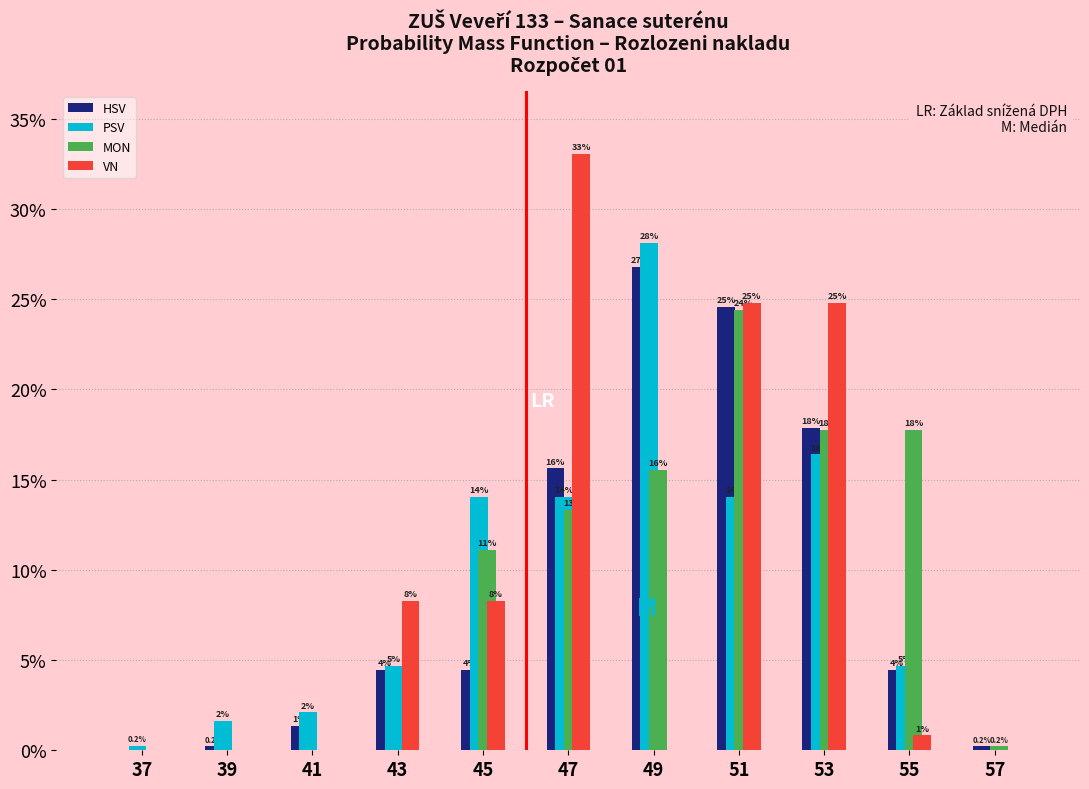

What are all the series names shown in the legend?

HSV, PSV, MON, VN